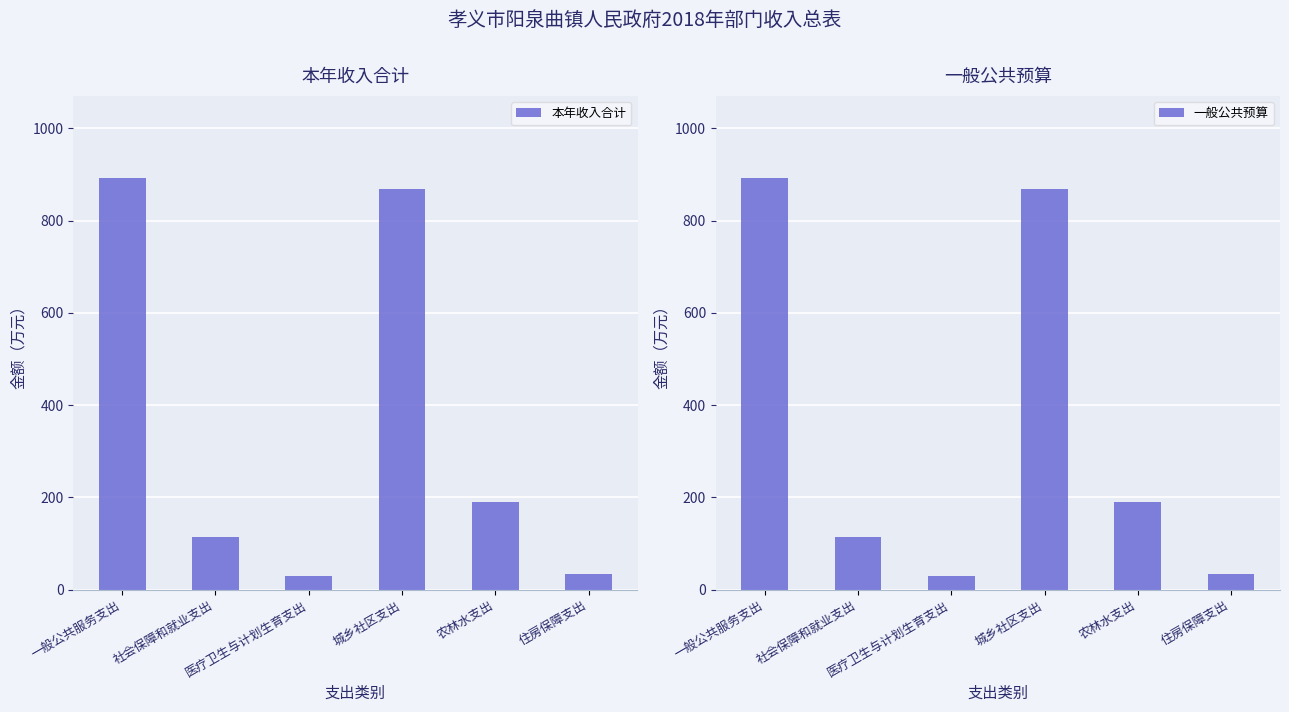

Which series has the largest total across all categories?

本年收入合计